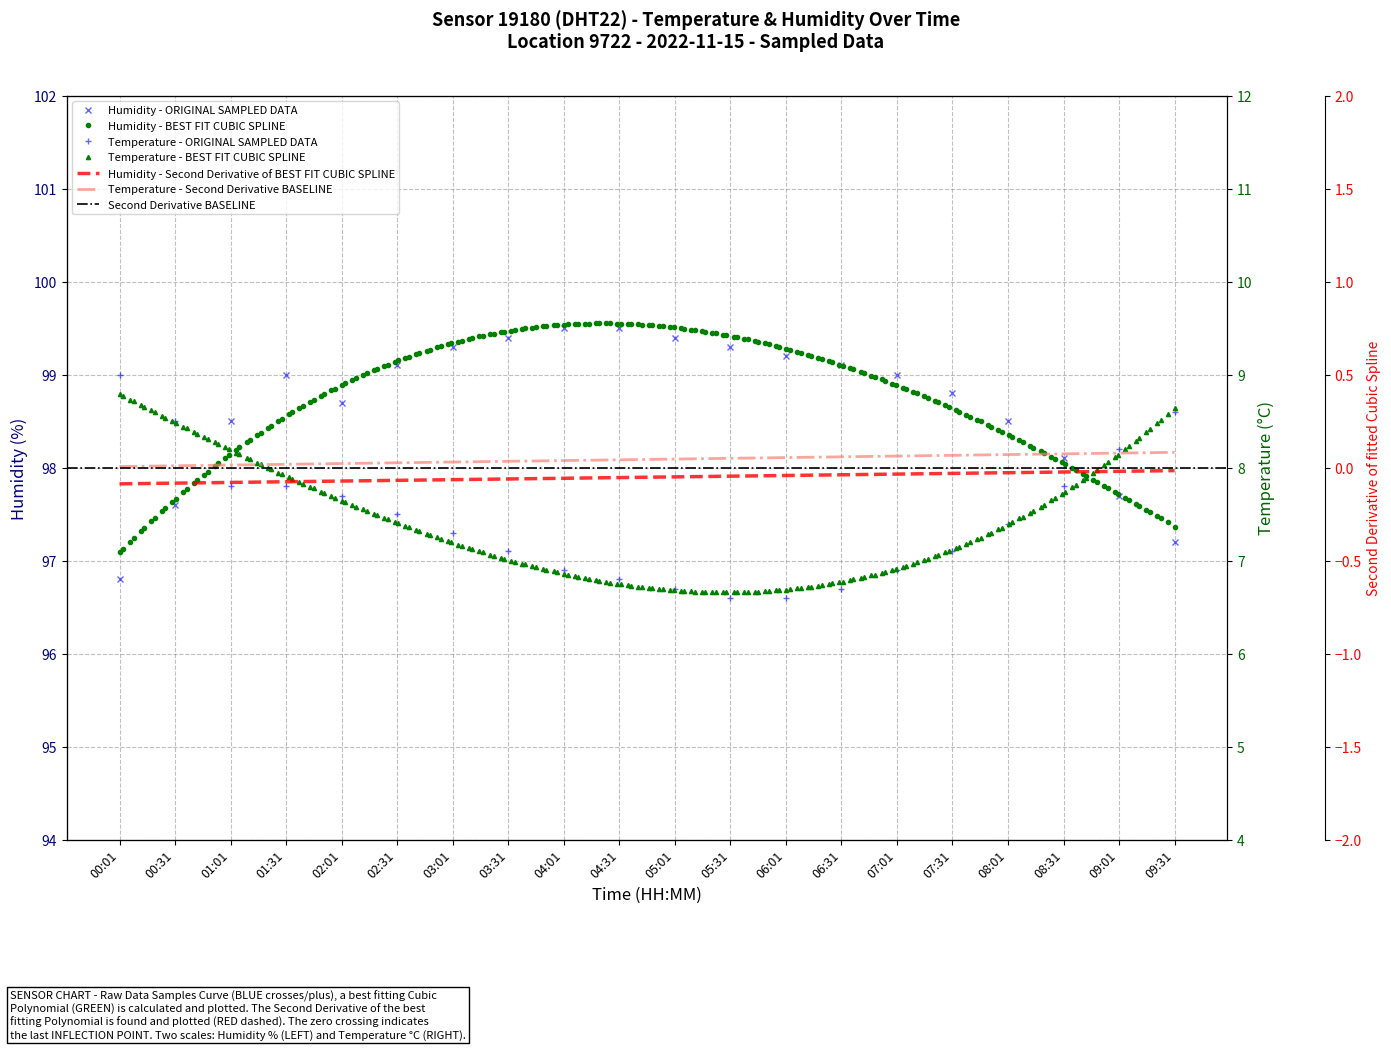

The value of humidity at 05:01 is 149.9. True or false?

False